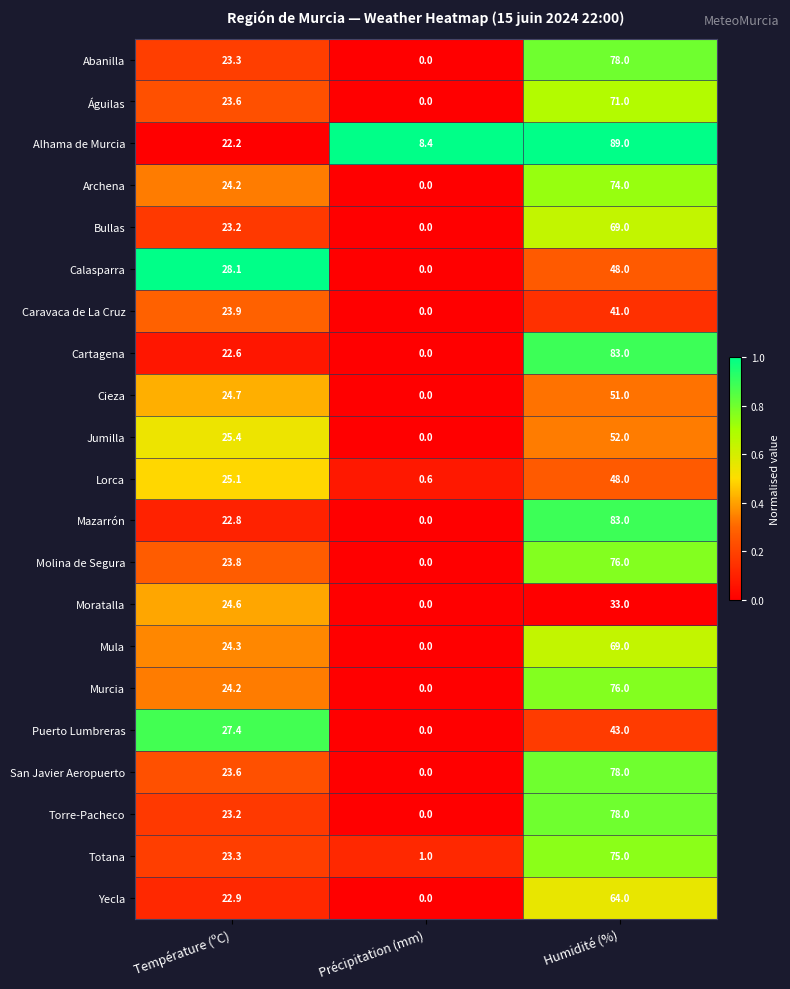

The value of Murcia at Précipitation (mm) is -25.3. True or false?

False